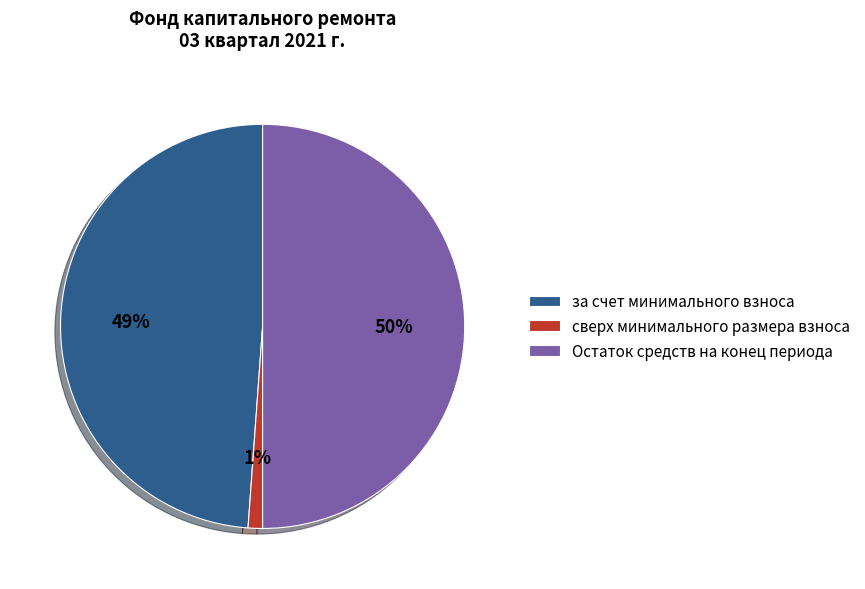

To the nearest percent, what portion does сверх минимального размера взноса represent?

1%